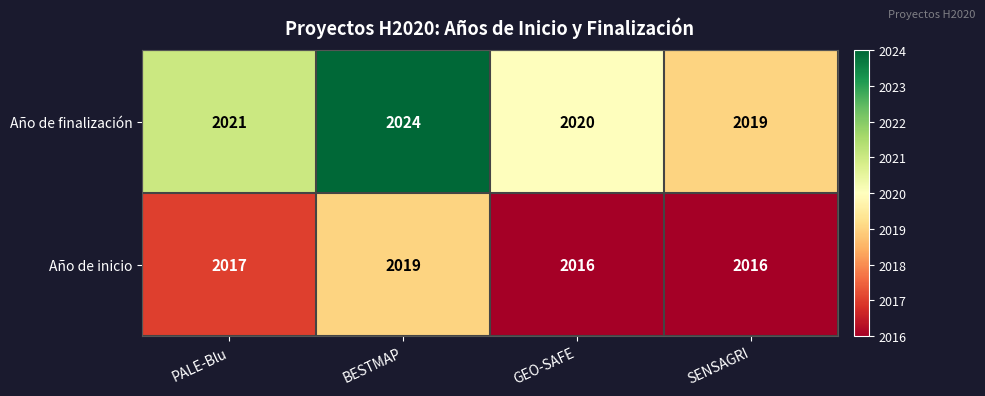

Reading left to right, list all the values displayed in this chart.

Año de finalización: 2021	2024	2020	2019
Año de inicio: 2017	2019	2016	2016